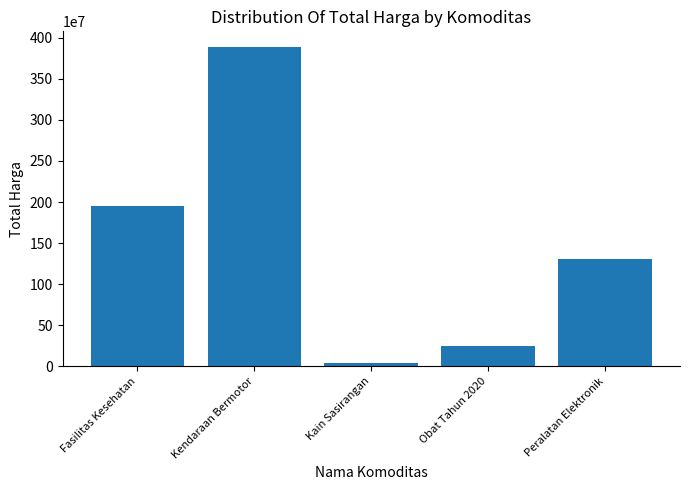

Rank the categories by value from lowest to highest.

Kain Sasirangan, Obat Tahun 2020, Peralatan Elektronik, Fasilitas Kesehatan, Kendaraan Bermotor